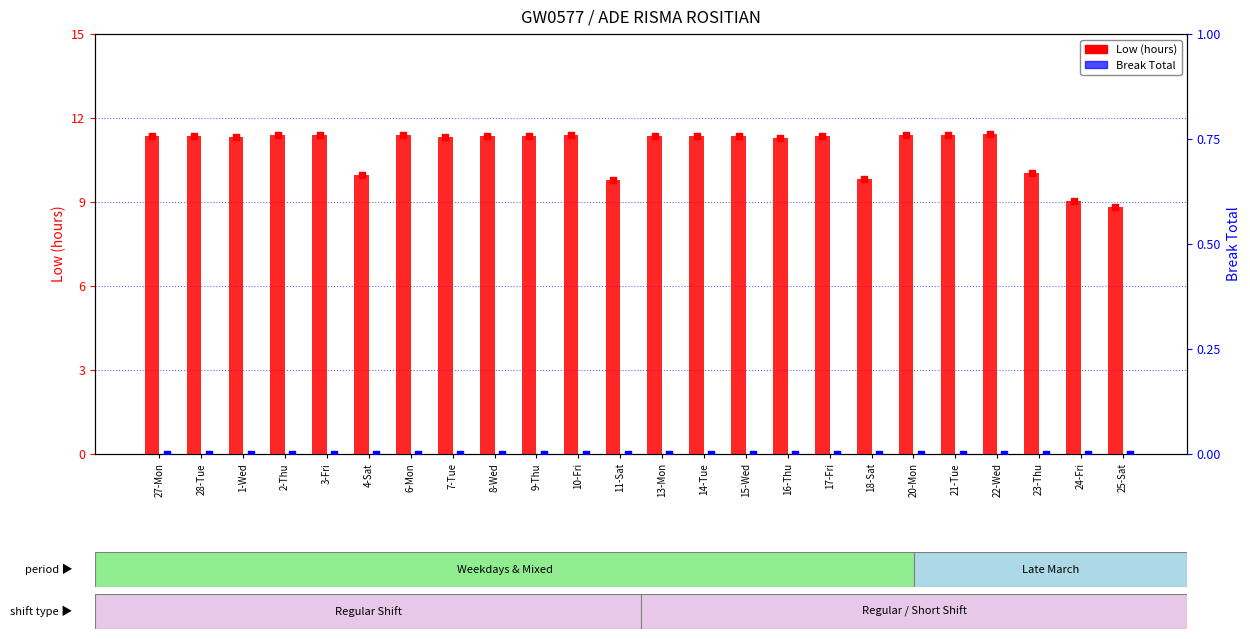

Which series reaches the minimum Y coordinate?

Break Total